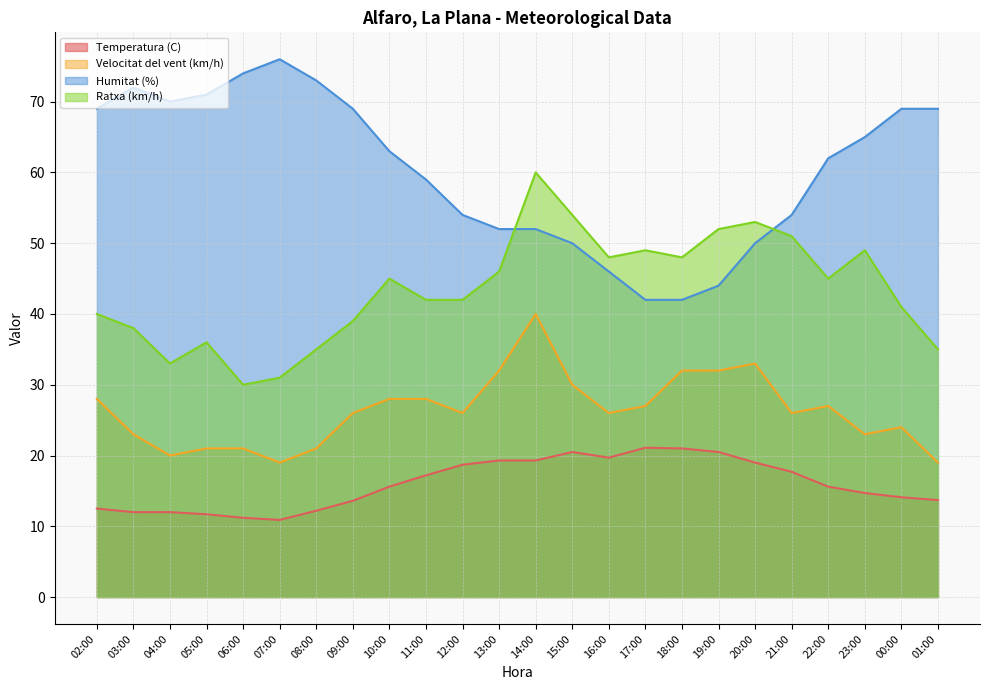

True or false: Temperatura (C) and Humitat (%) intersect in this chart.

False